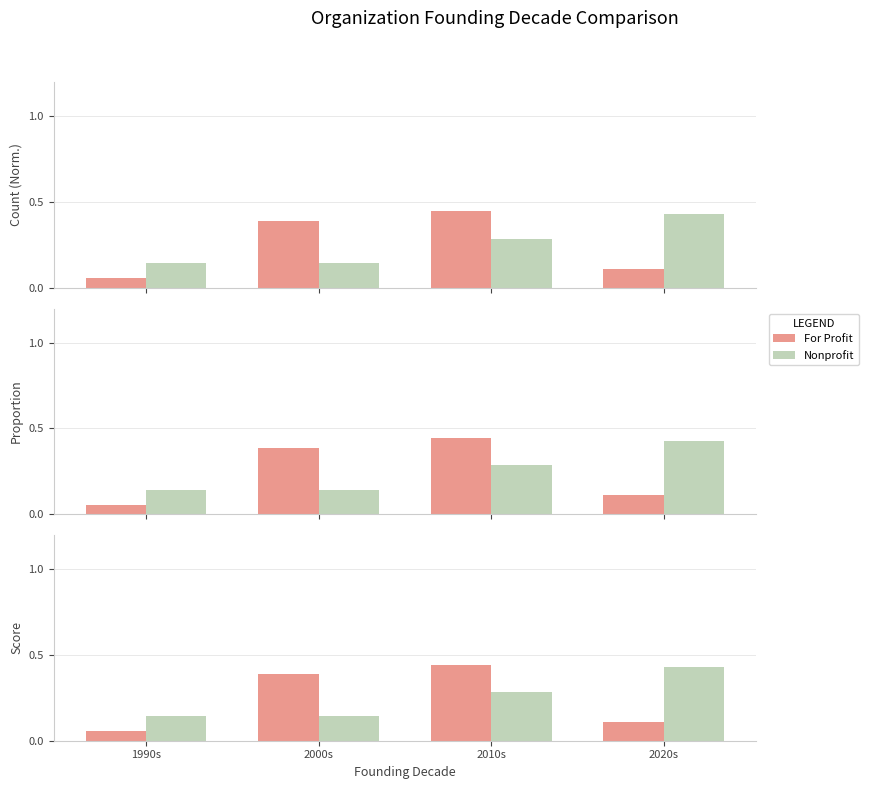

At 2000s, list the series in order from smallest to largest.

Nonprofit, For Profit